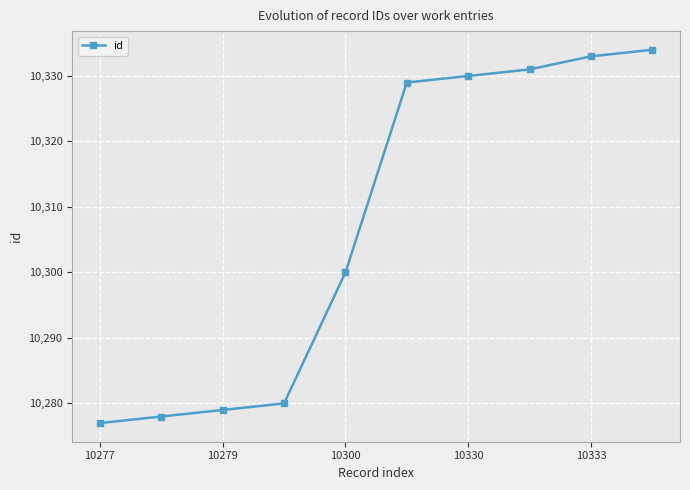

What is the sum of all values?

103071